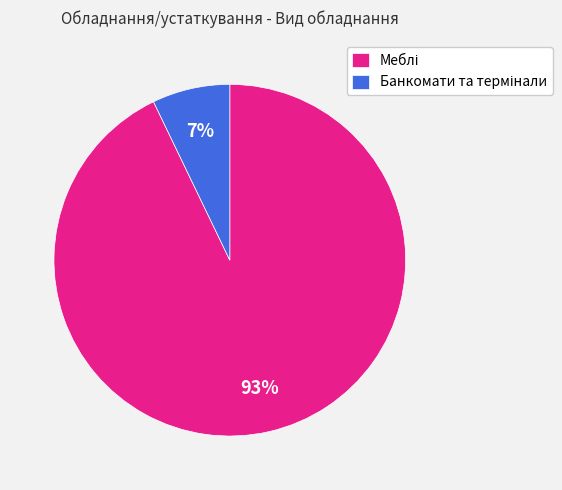

Does any single category account for the majority?

Yes